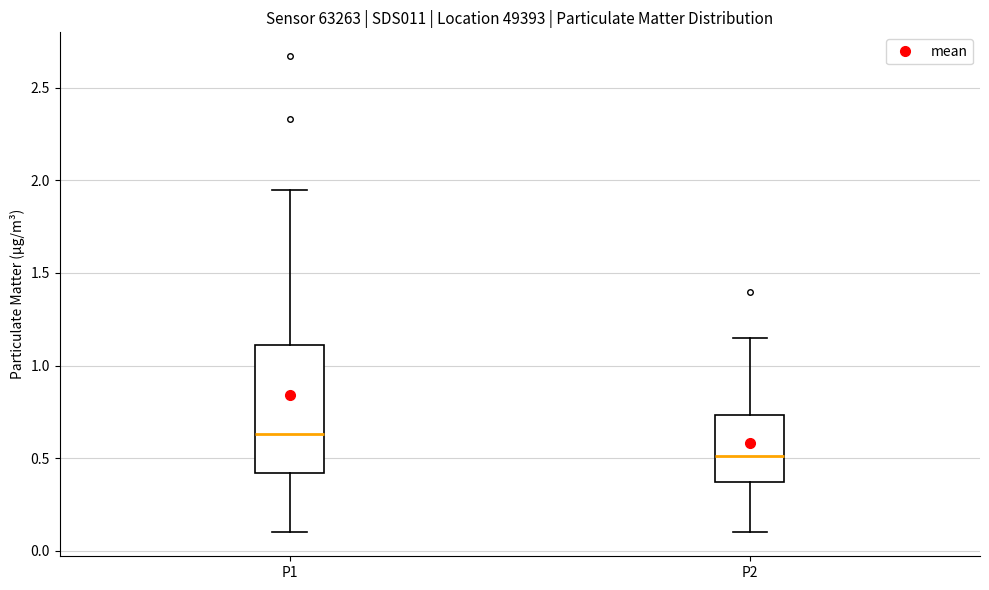

Where does the lower whisker of the box for P2 end on the y-axis? The values are not printed on the chart, so give them approximately, as read against the axis.

0.10